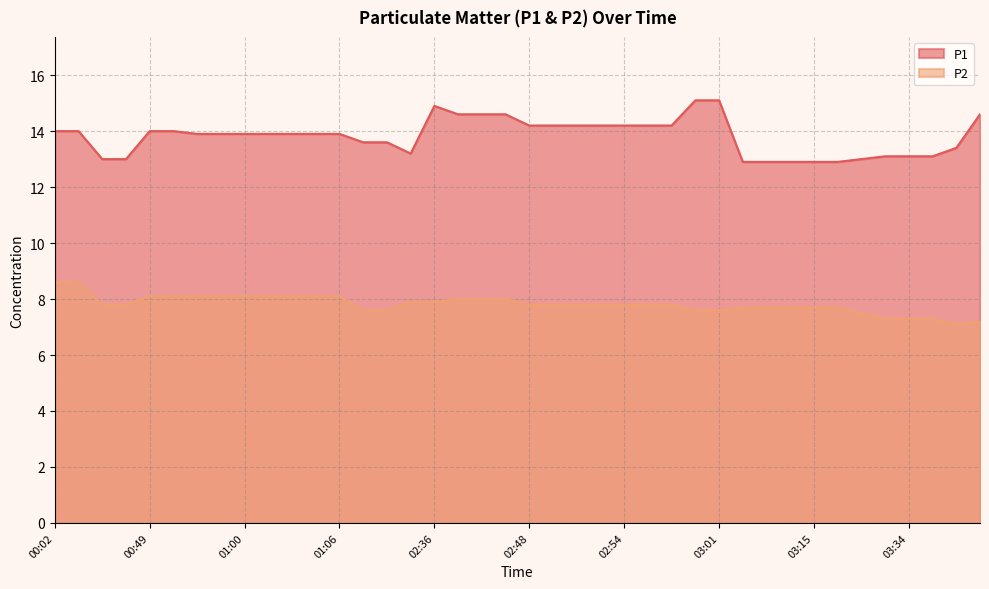

What is the smallest value displayed?

7.1